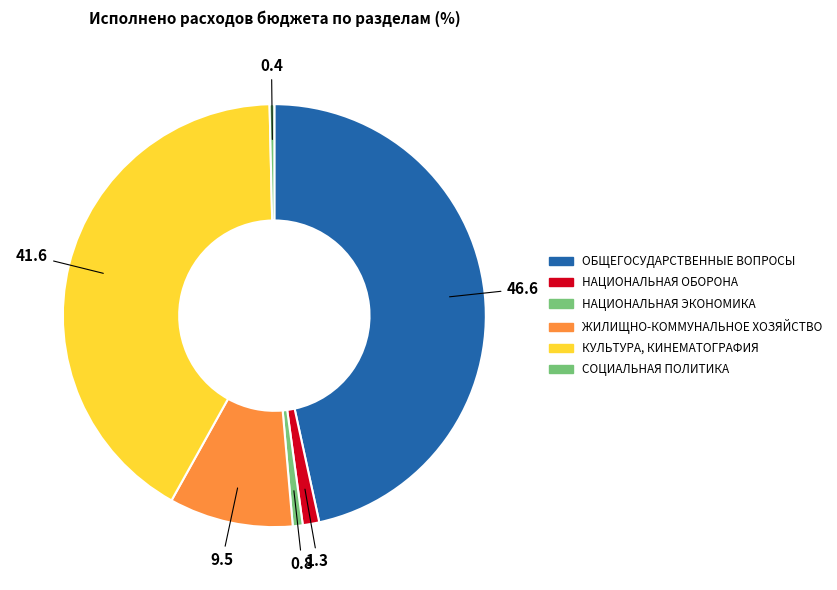

Approximately how many times larger is the value at ЖИЛИЩНО-КОММУНАЛЬНОЕ ХОЗЯЙСТВО compared to ОБЩЕГОСУДАРСТВЕННЫЕ ВОПРОСЫ?

0.2